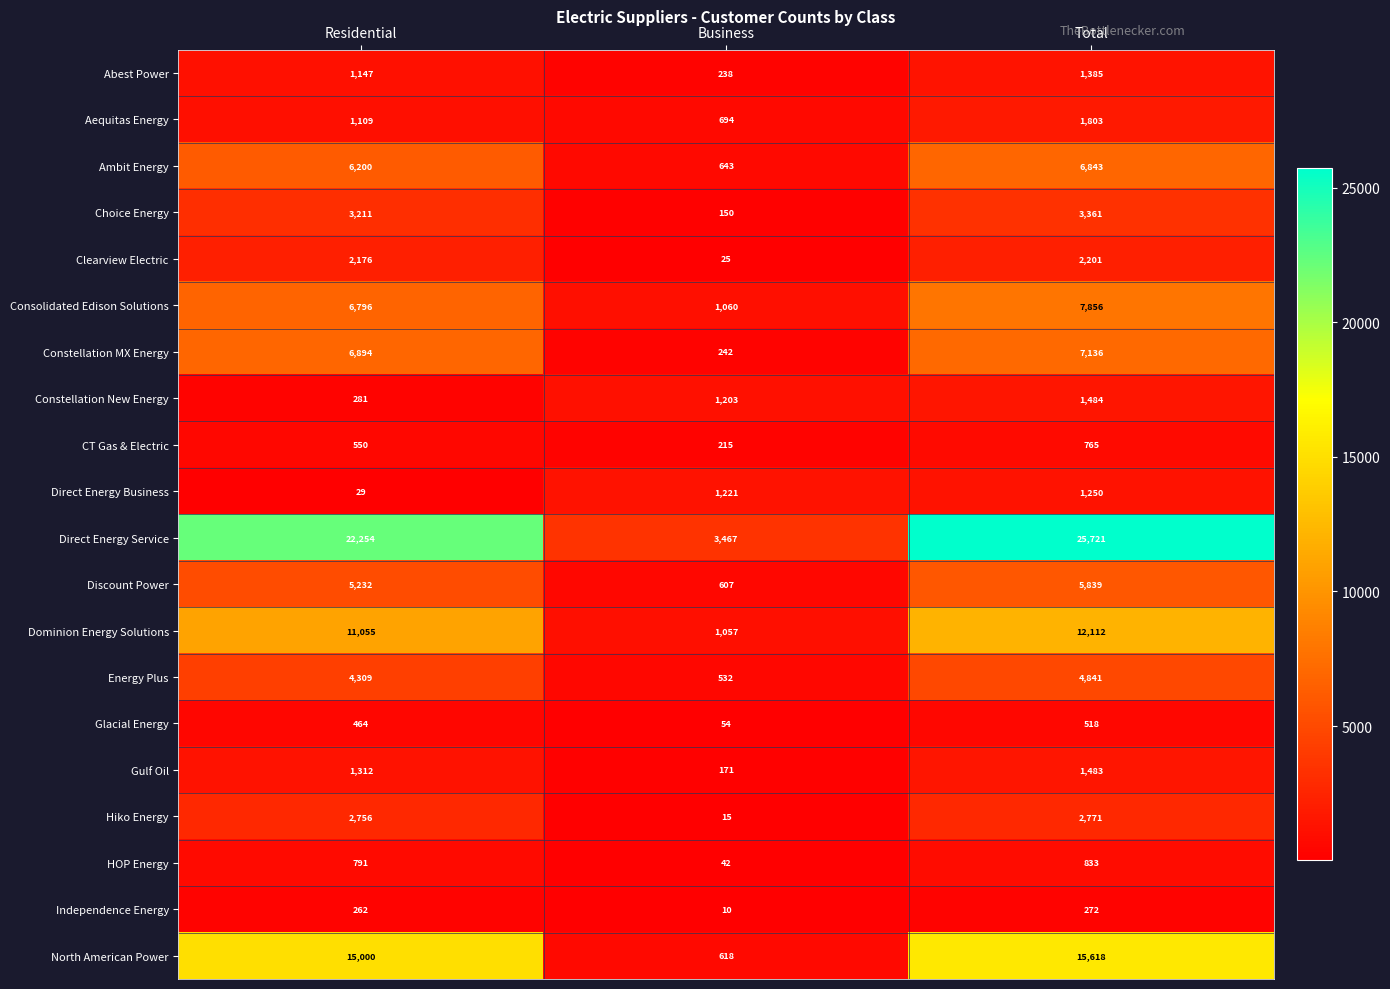

The Direct Energy Business series shows 1221 at Business. True or false?

True